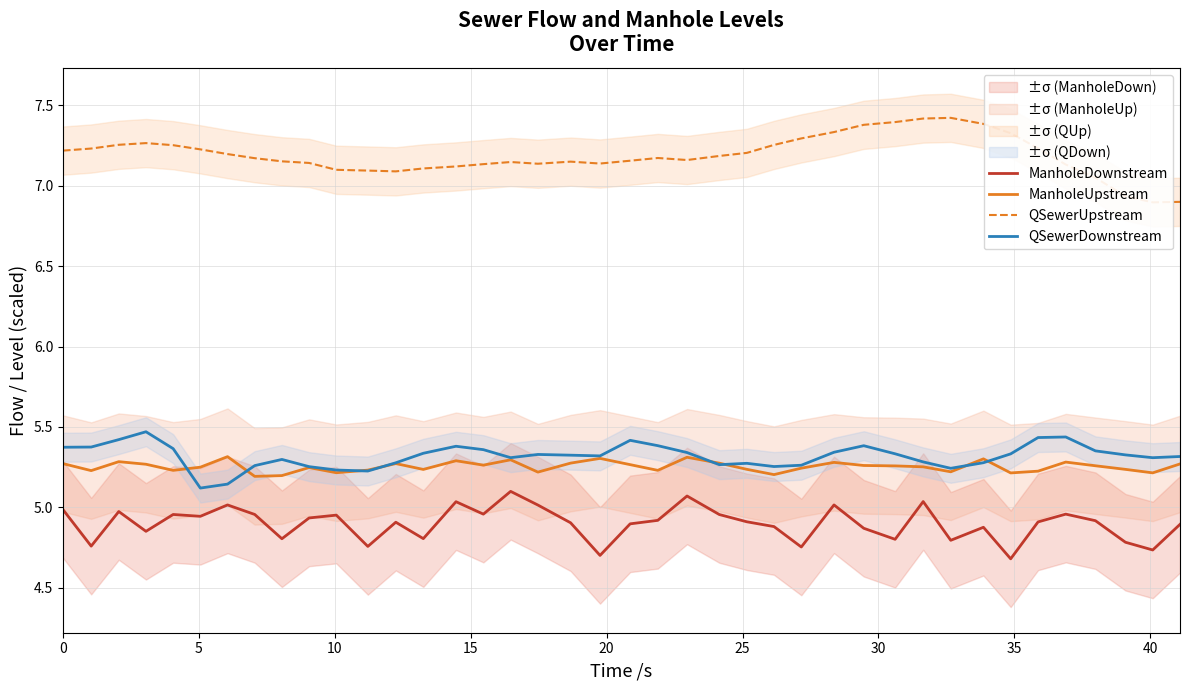

True or false: QSewerDownstream and ManholeDownstream intersect in this chart.

False